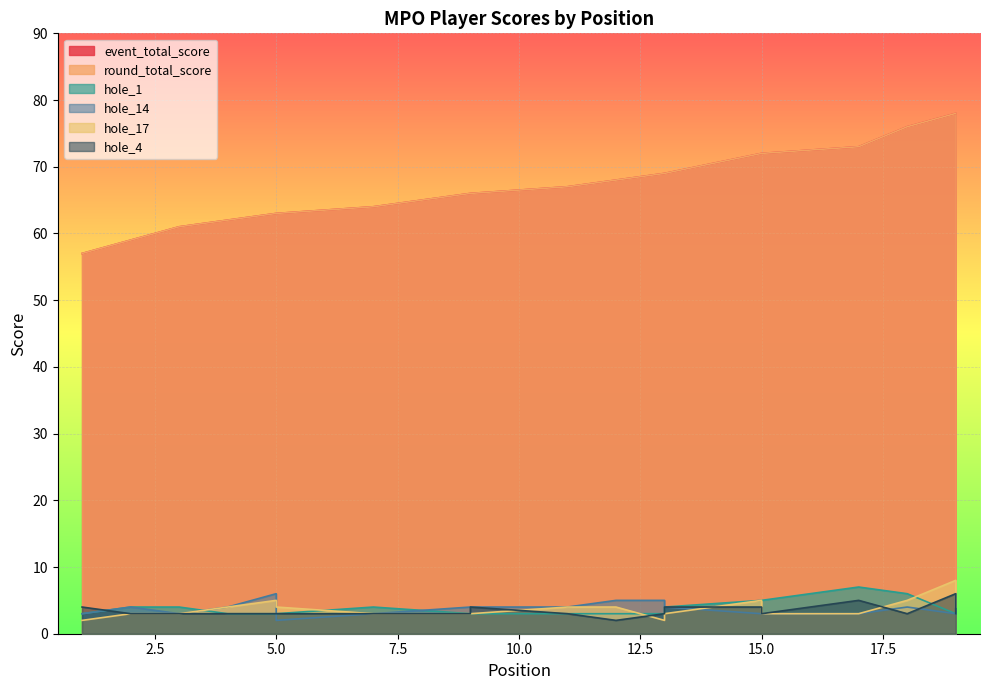

What is the minimum value shown in the chart?

2